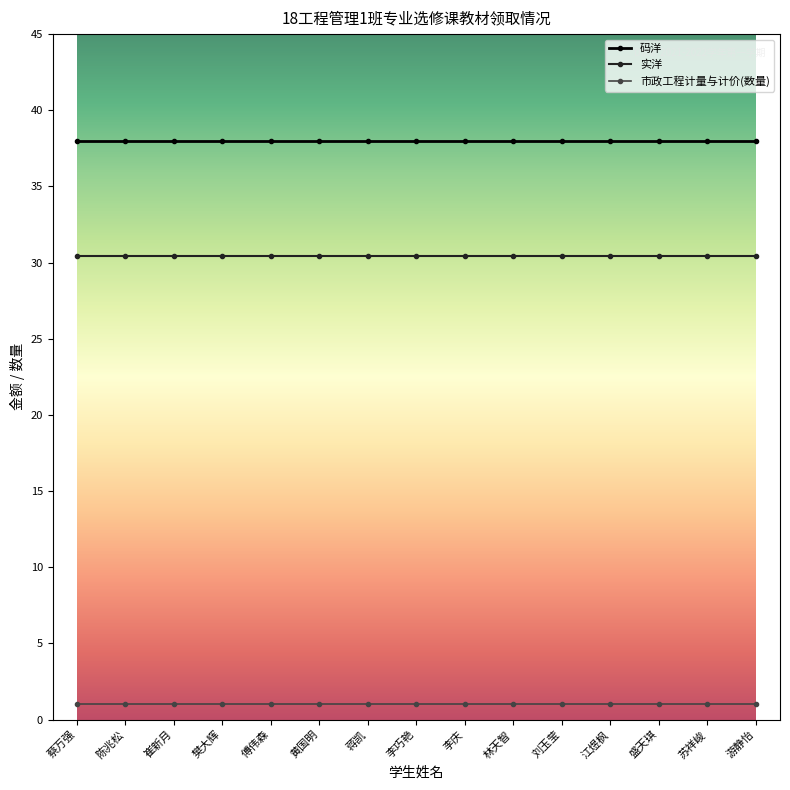

What are all the series names shown in the legend?

码洋, 实洋, 市政工程计量与计价(数量)